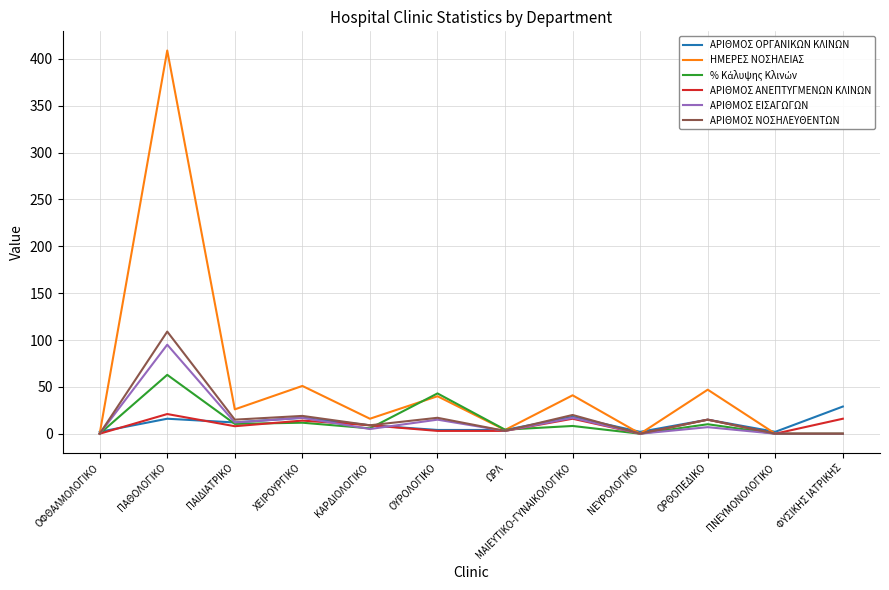

Is it true that ΑΡΙΘΜΟΣ ΑΝΕΠΤΥΓΜΕΝΩΝ ΚΛΙΝΩΝ equals 9.0 at ΚΑΡΔΙΟΛΟΓΙΚΟ?

True